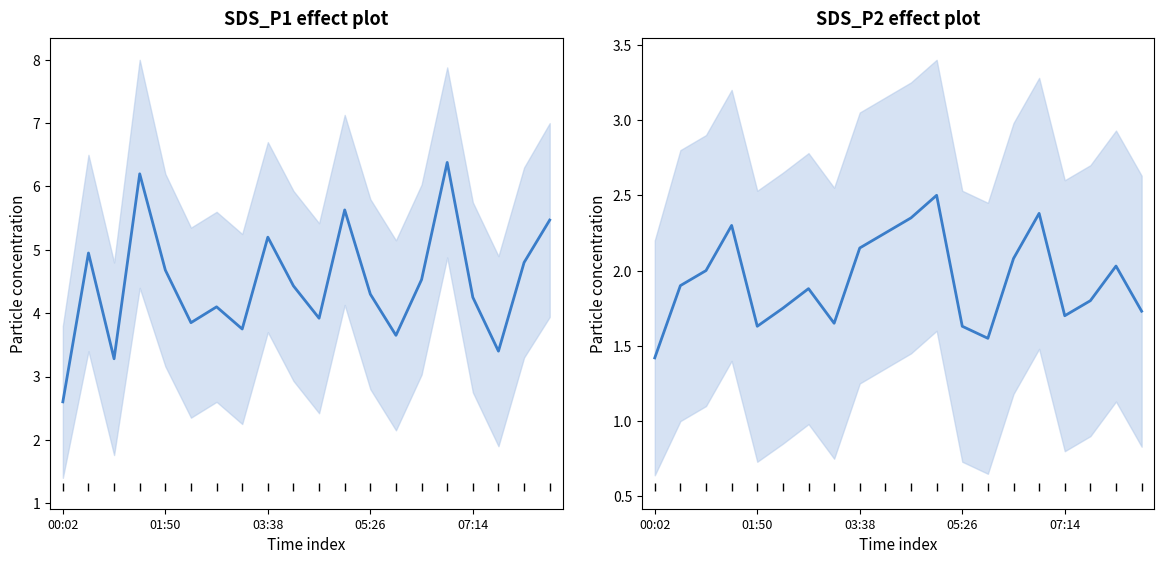

True or false: SDS_P1 and SDS_P2 cross at least once.

False